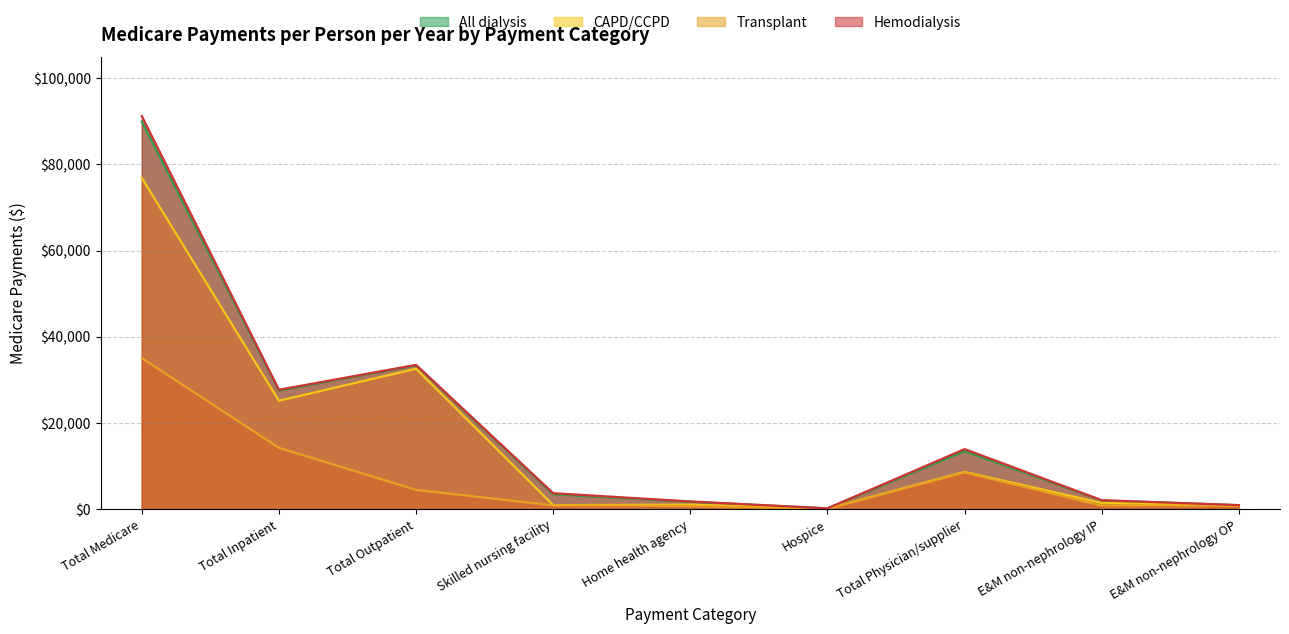

Is the value of Transplant at E&M non-nephrology IP greater than the value of CAPD/CCPD at Skilled nursing facility?

No